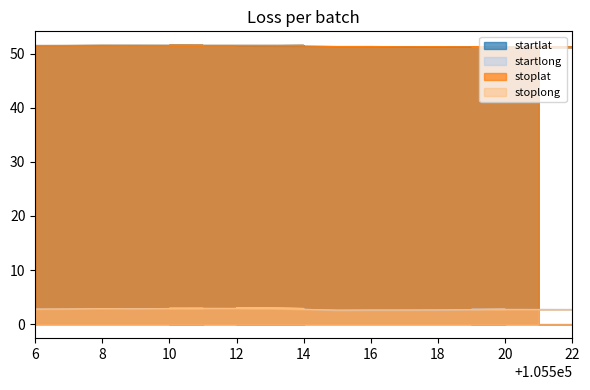

The startlat series shows 51.2 at 105521. True or false?

True